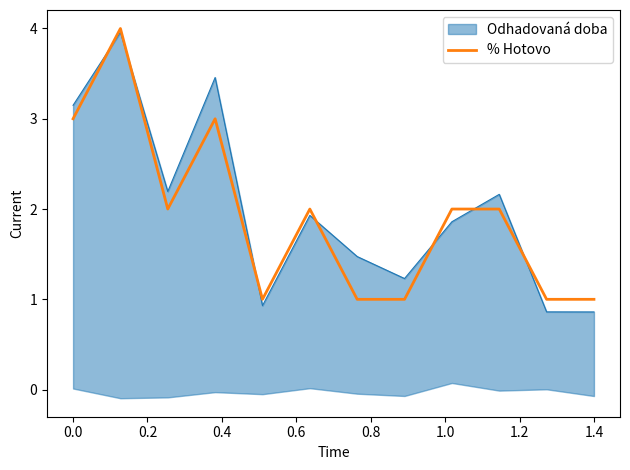

Is it true that % Hotovo equals 3 at 0.0?

True